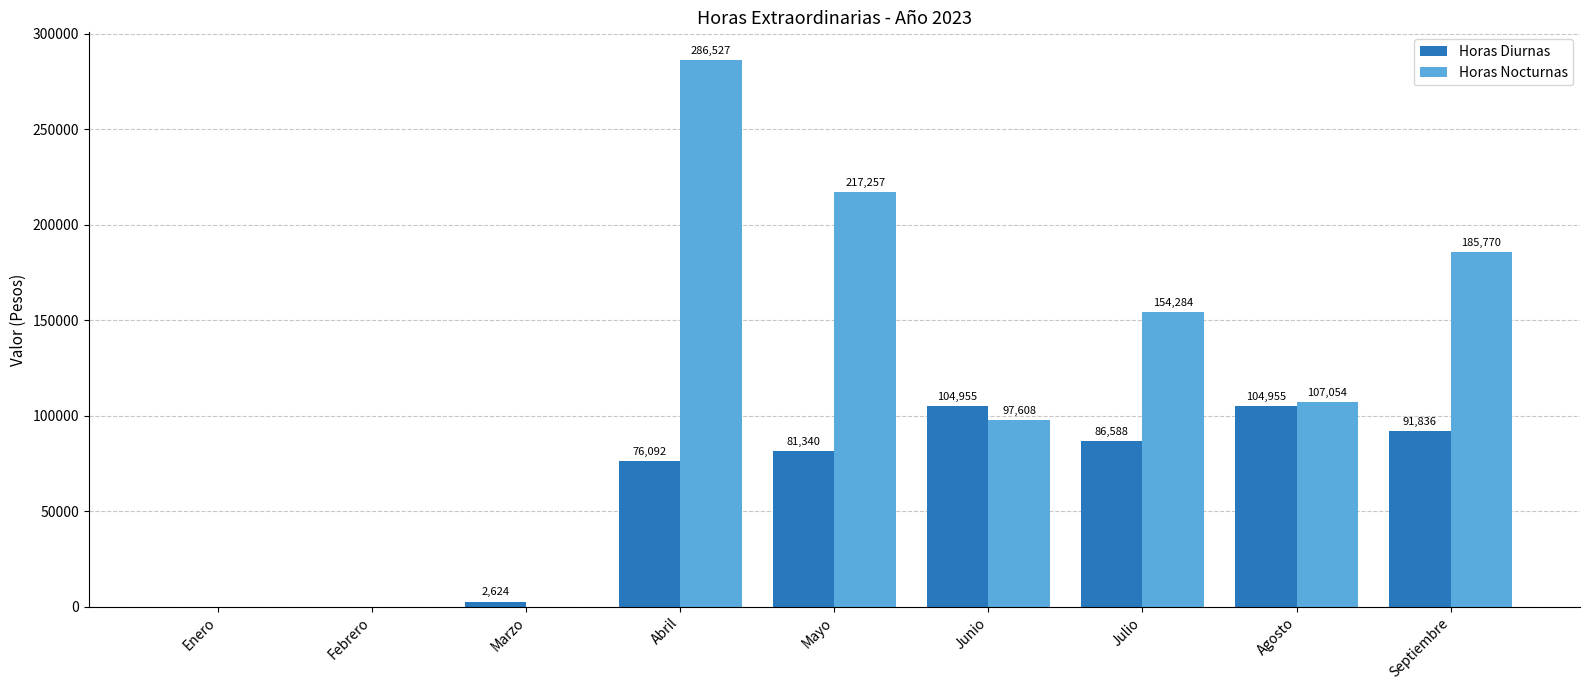

Are the bars horizontal?

No